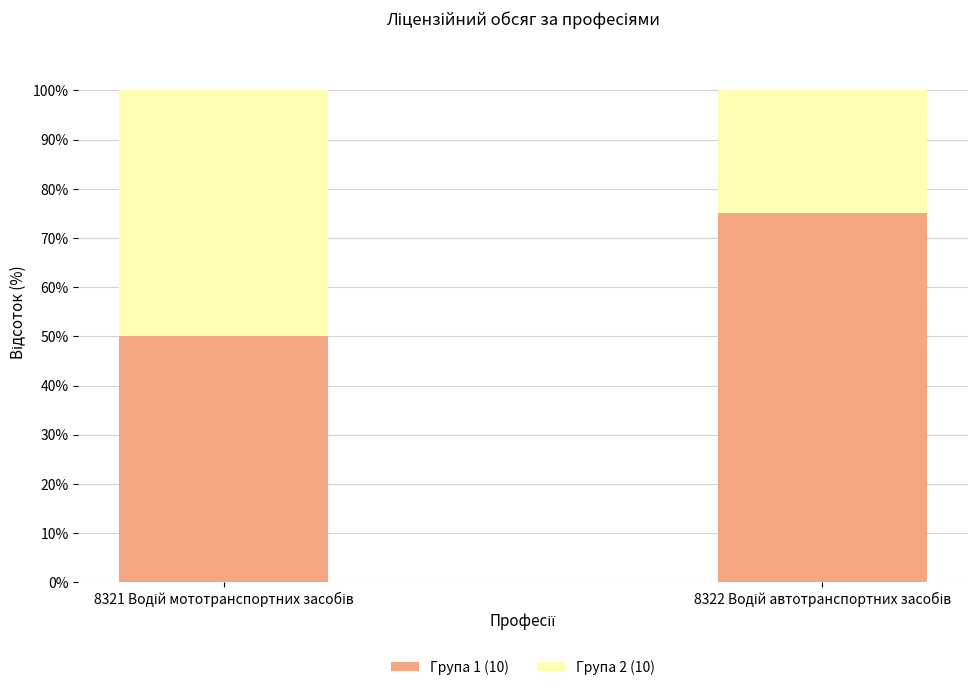

What is the sum of all Група 1 (10) values?

125